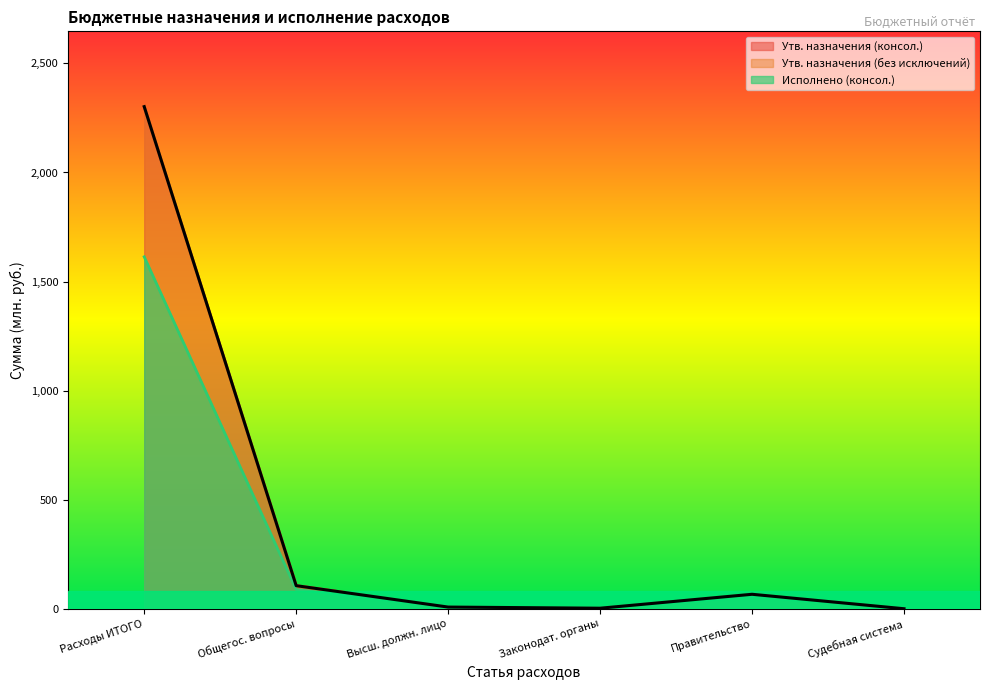

Does the chart have visible grid lines?

No